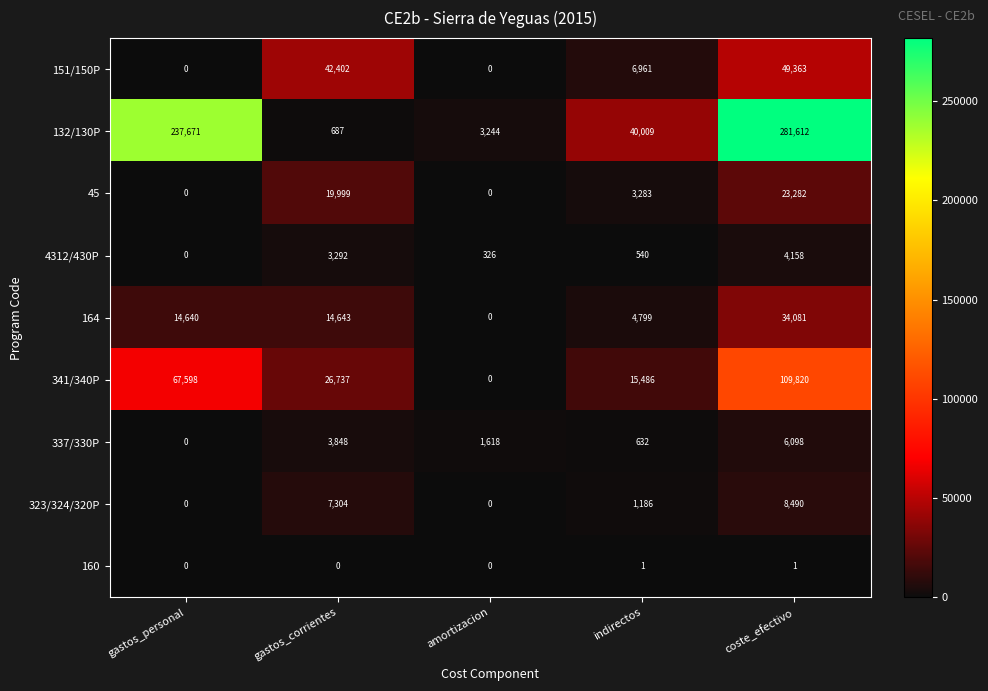

At which label does 132/130P first exceed 40009?

gastos_personal